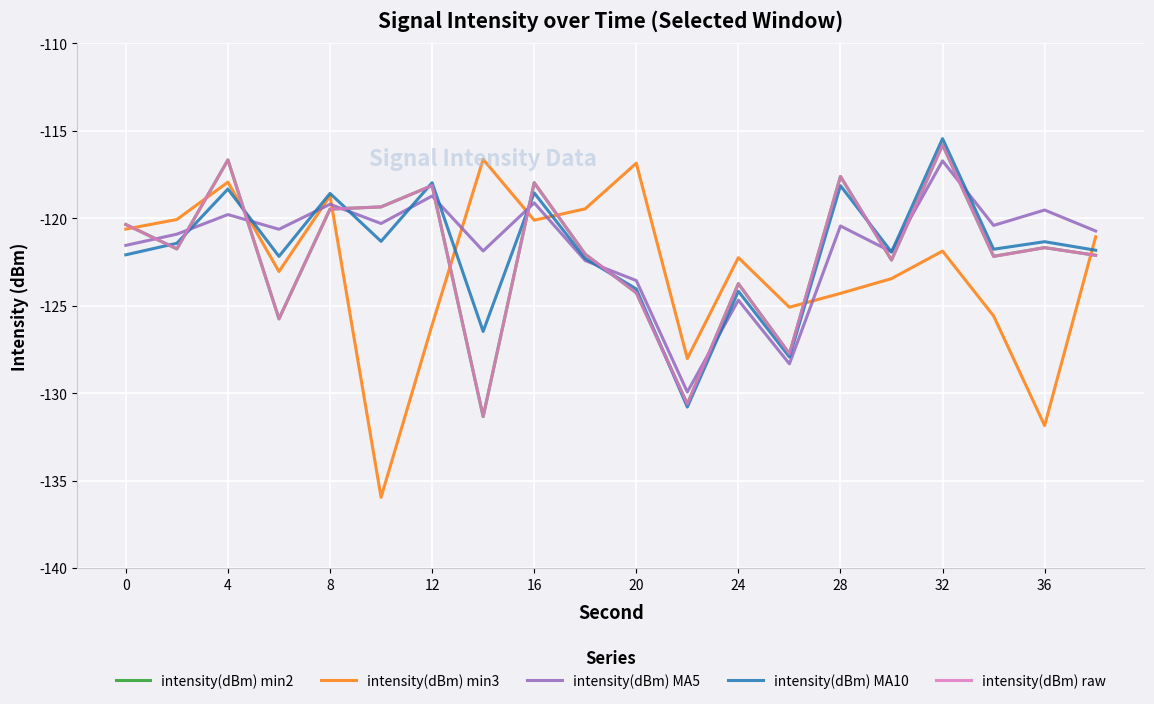

Which series has the largest range (max minus min)?

intensity(dBm) min3